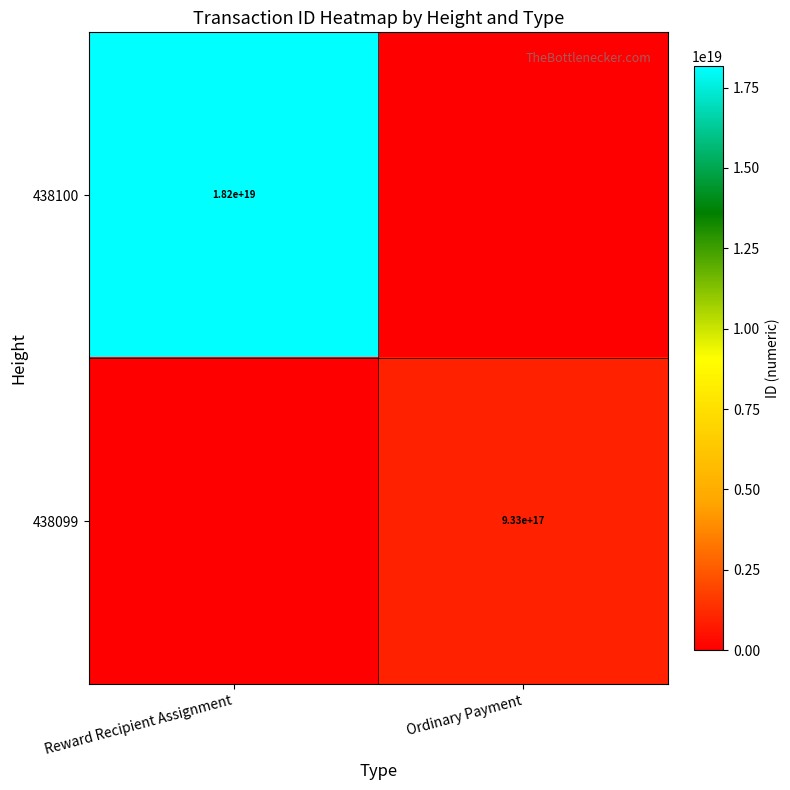

The value of 438099 at Ordinary Payment is 606271890268798848. True or false?

False